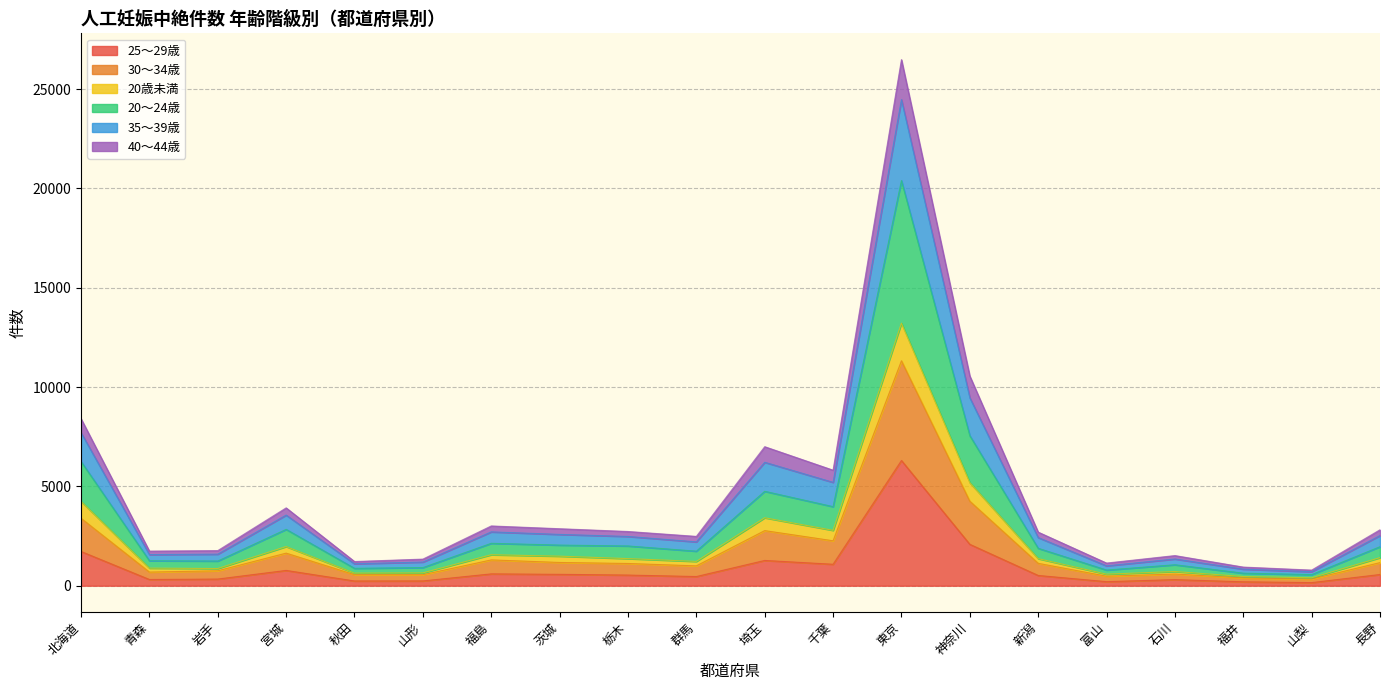

What is the total value across all series at 北海道?

8409